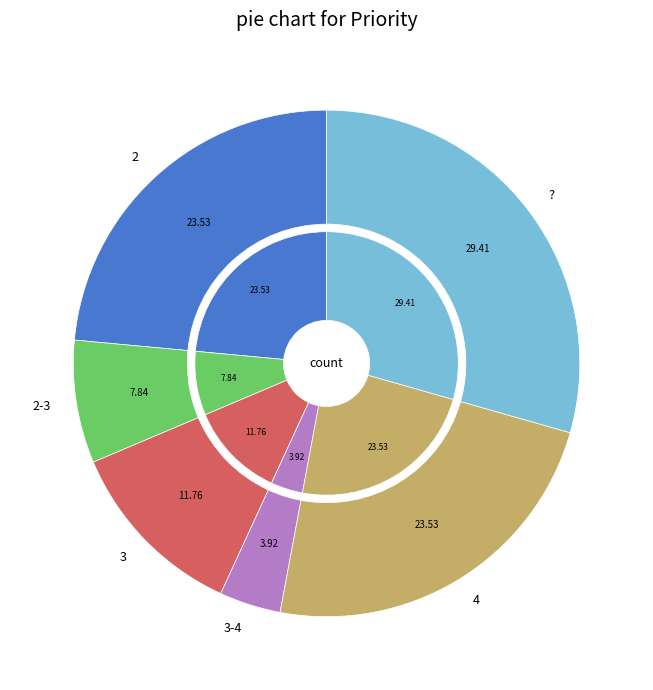

Rank the categories by value from lowest to highest.

3-4, 2-3, 3, 2, 4, ?